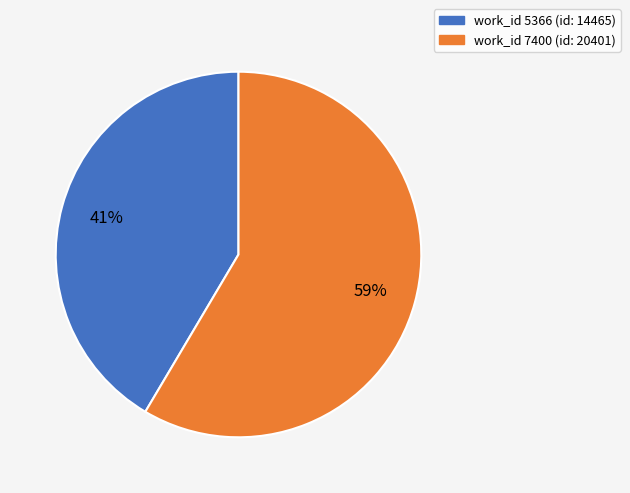

Does any single category account for the majority?

Yes